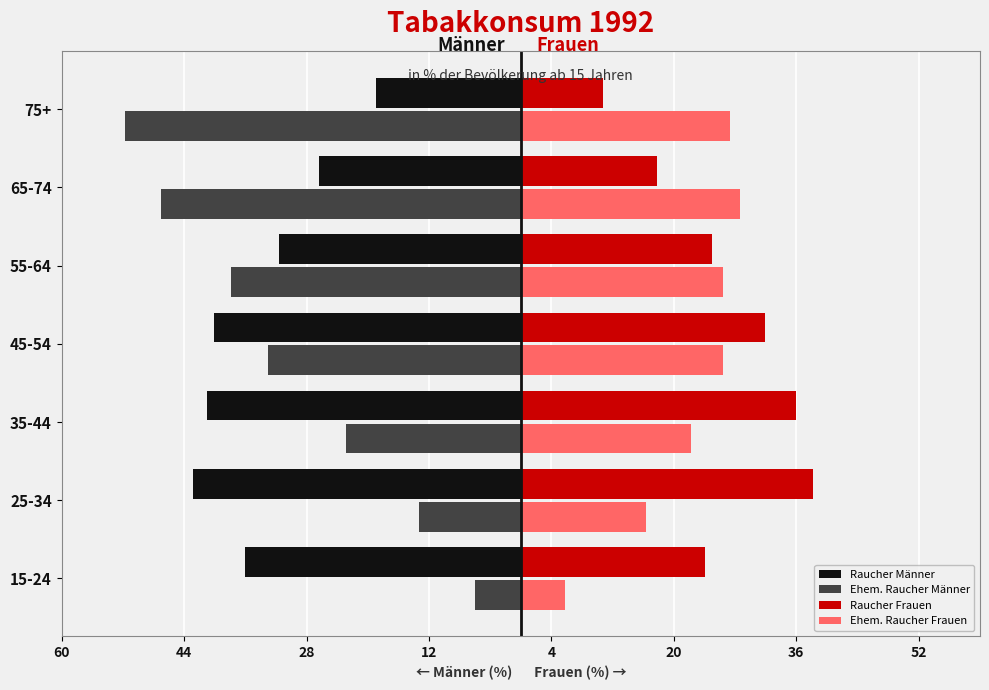

What is the maximum value for Ehem. Raucher Männer?

-5.9